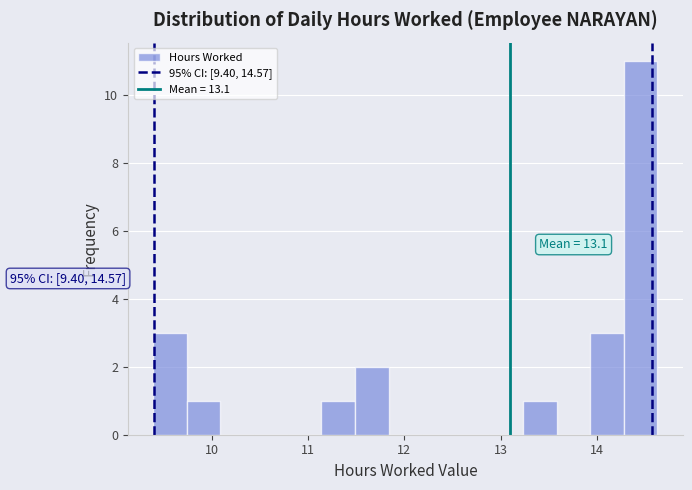

Around what value on the x-axis is the tallest bar? Give the approximate position of its centre, as read against the axis.

14.5